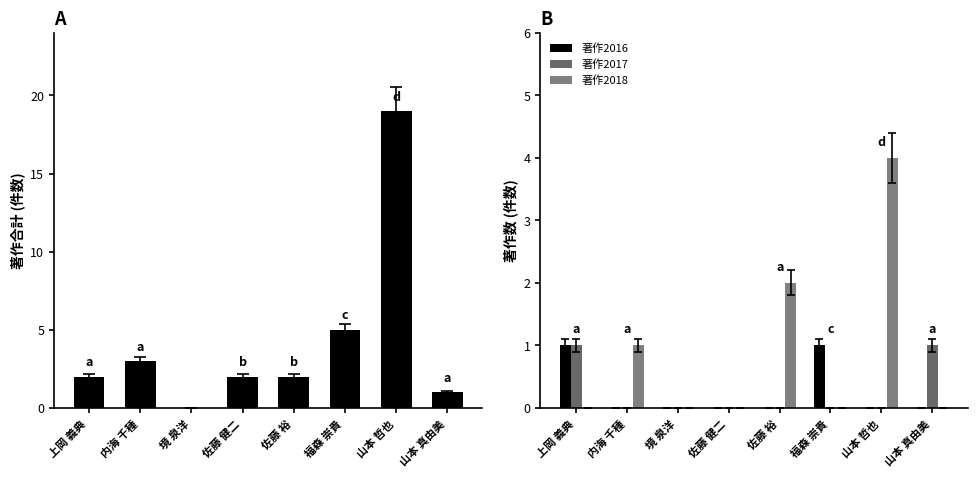

What is the difference between the second highest and second lowest values in the 著作2016 series?

1